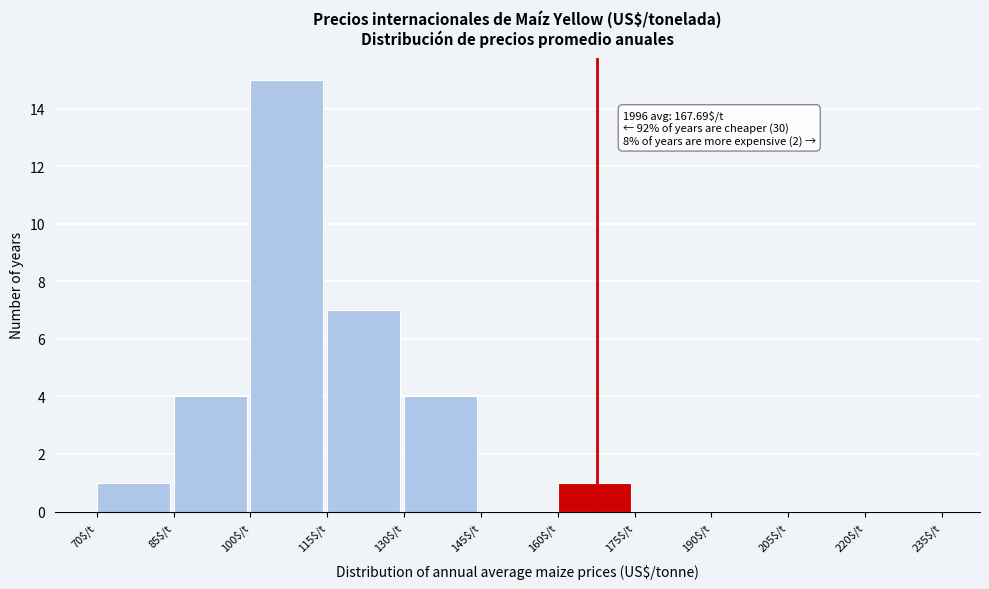

Which range on the x-axis has the tallest bar?

100 to 115